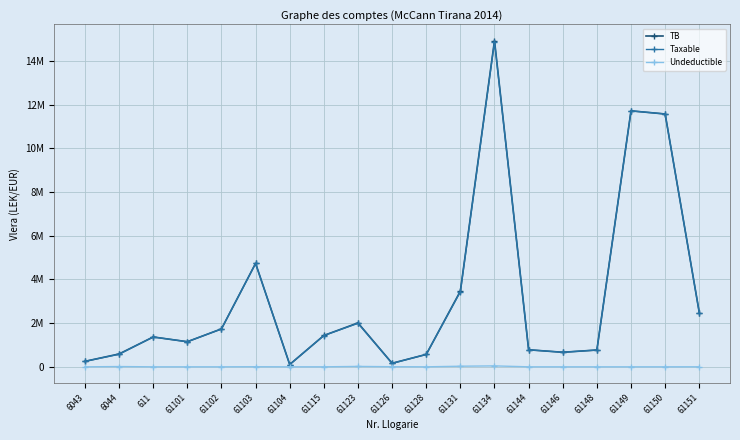

Between 61115 and 61150, which series saw the biggest shift?

Taxable